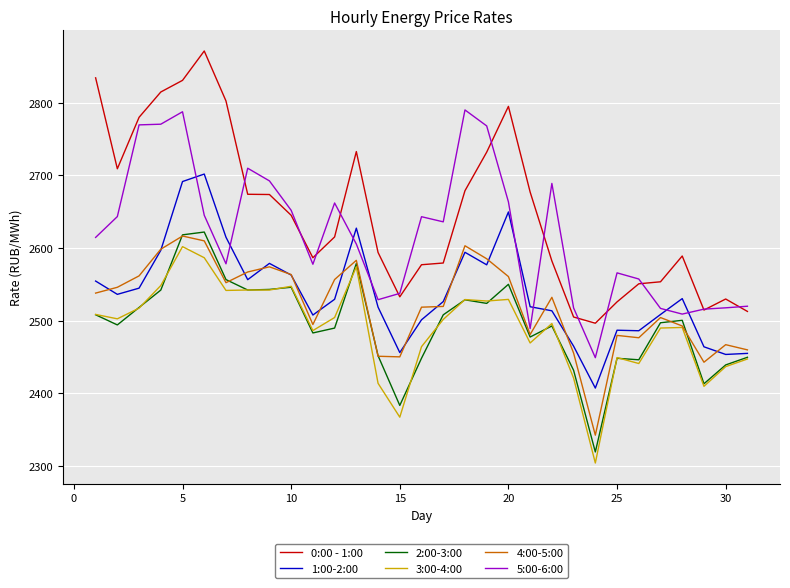

True or false: 3:00-4:00 and 5:00-6:00 cross at least once.

False